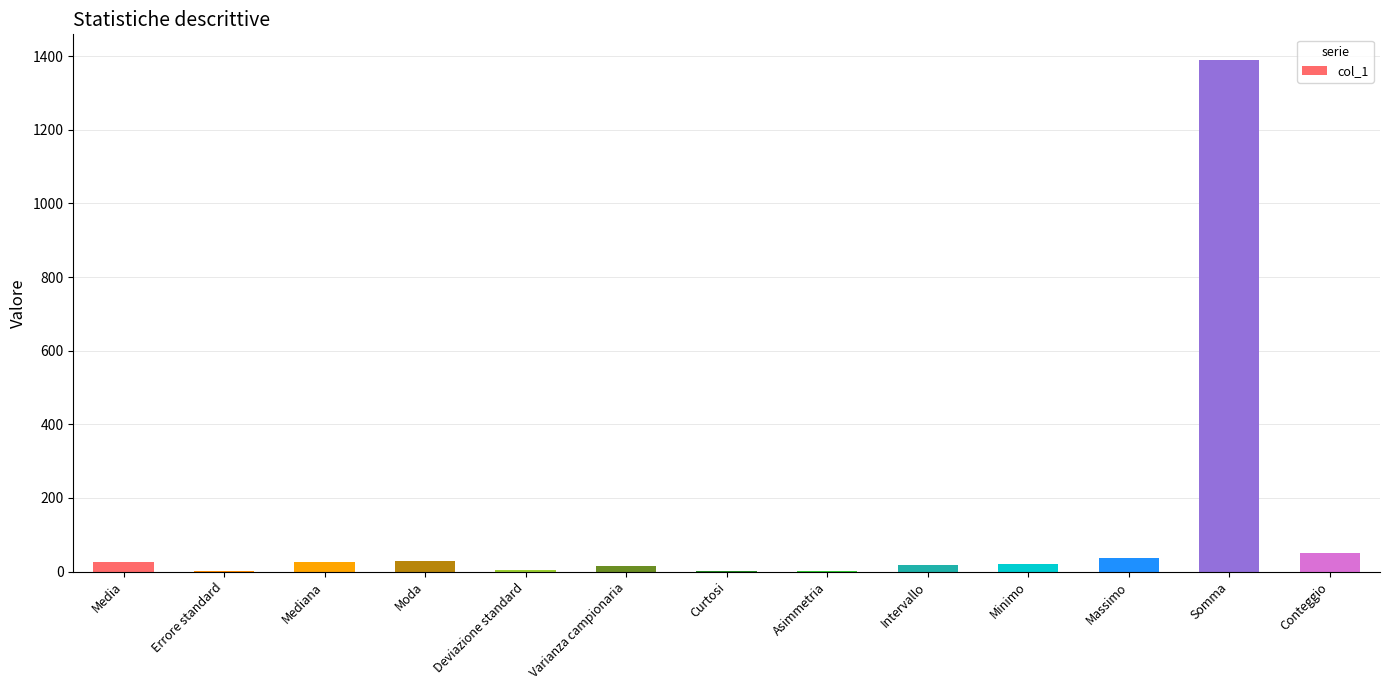

Where does the data first go above 20?

Media